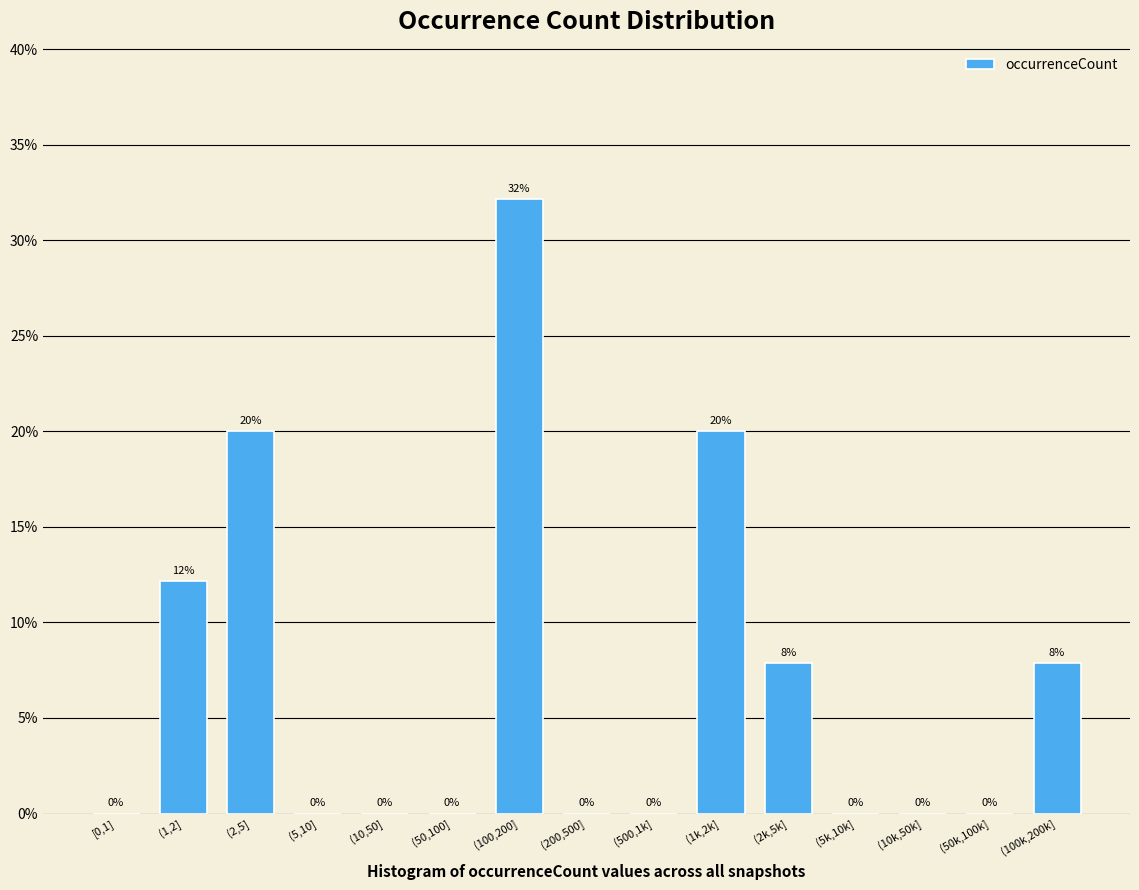

What is the maximum value shown in the chart?

32.1